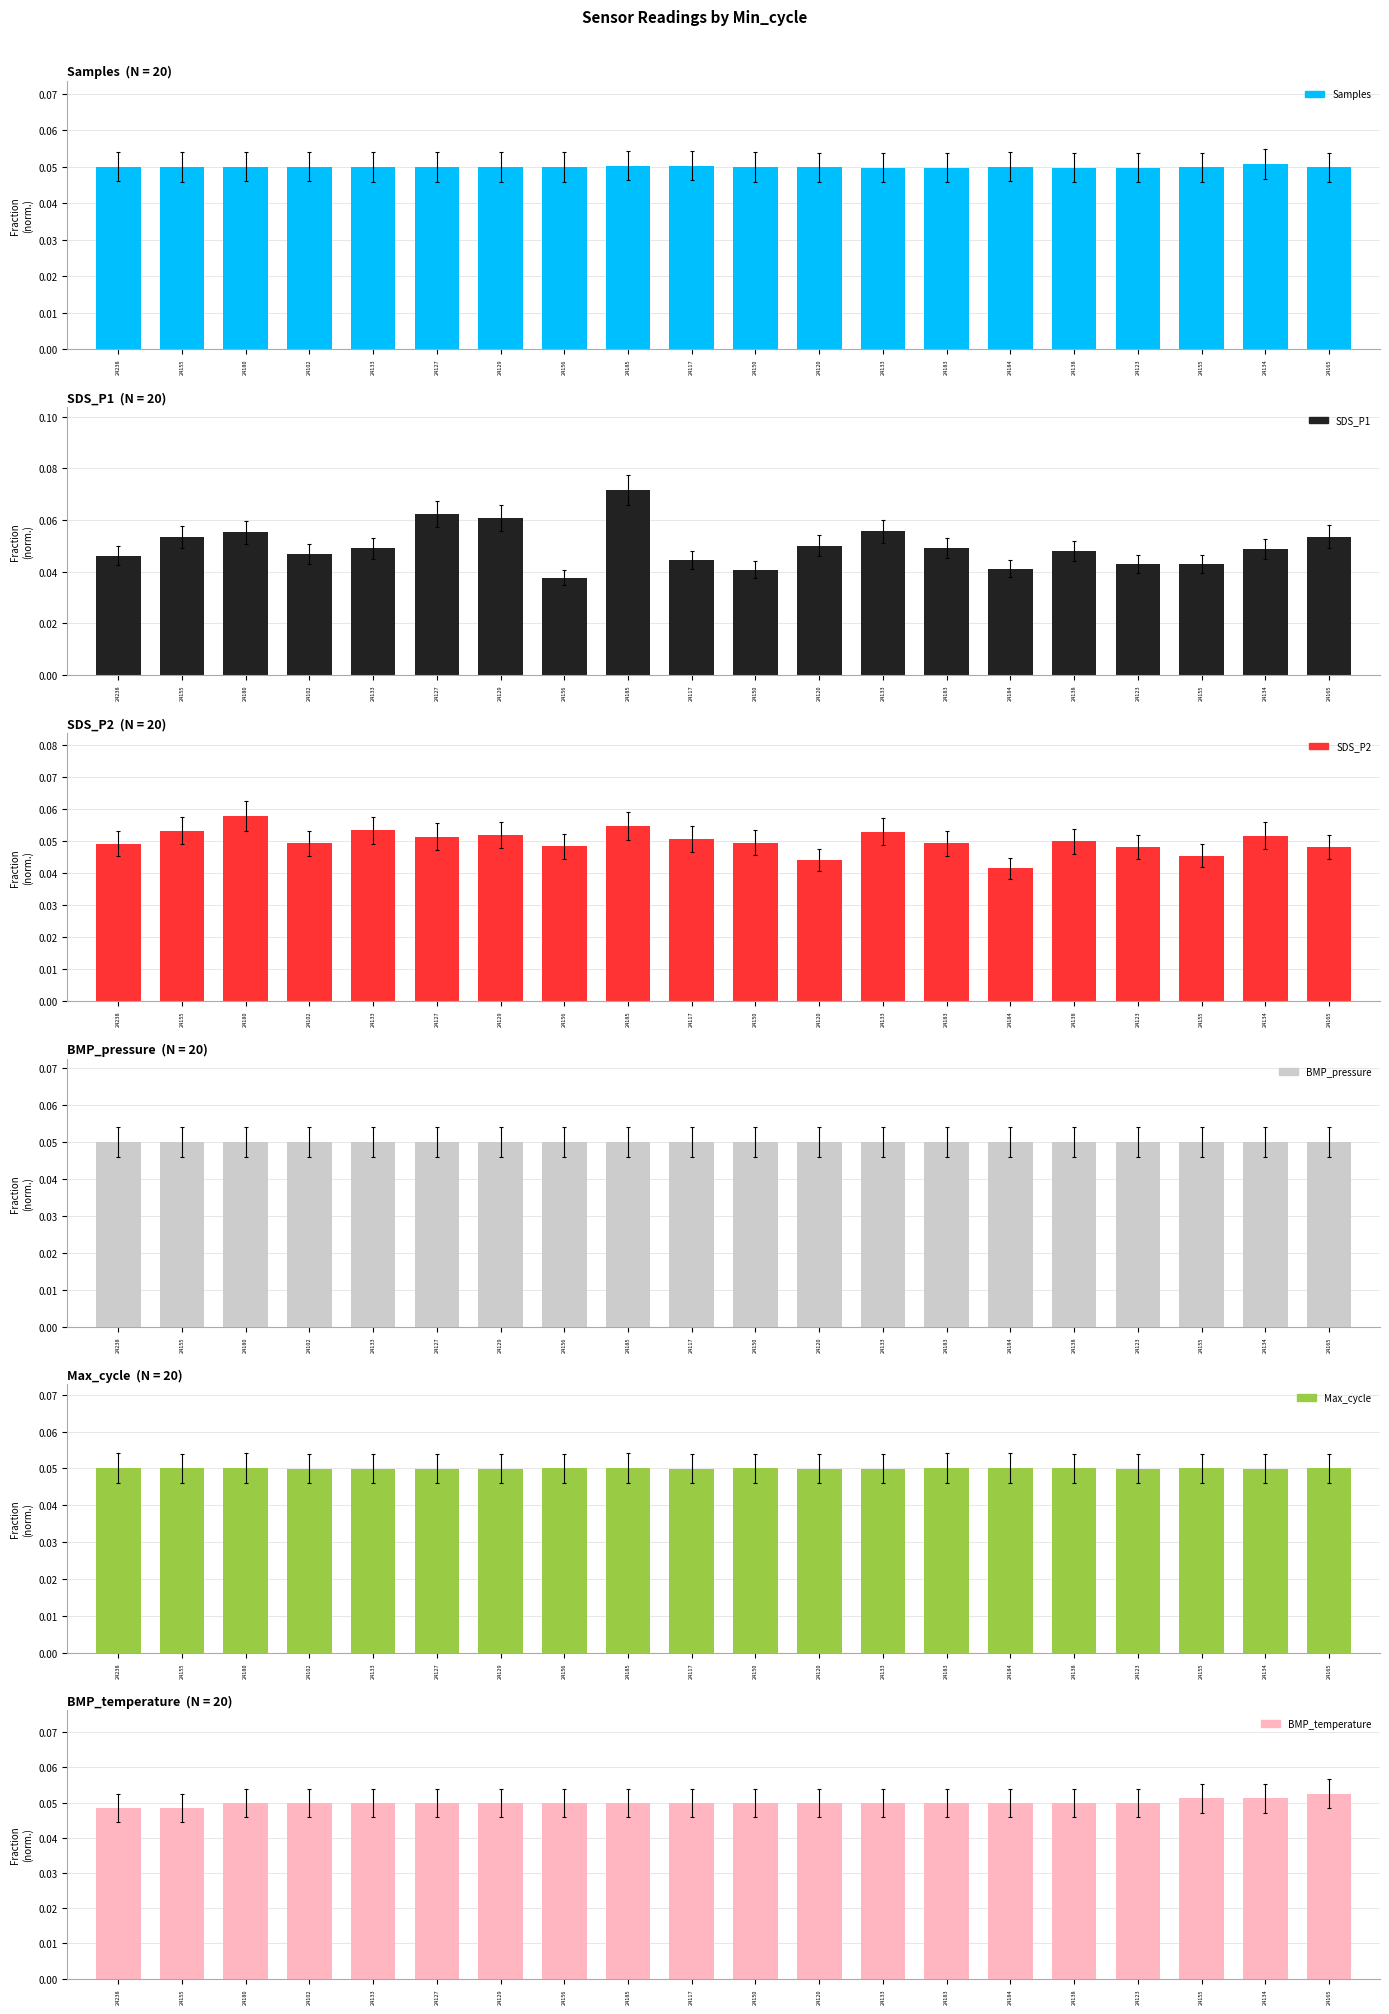

List the series in order of their peak value, highest first.

SDS_P1, SDS_P2, BMP_temperature, Samples, Max_cycle, BMP_pressure